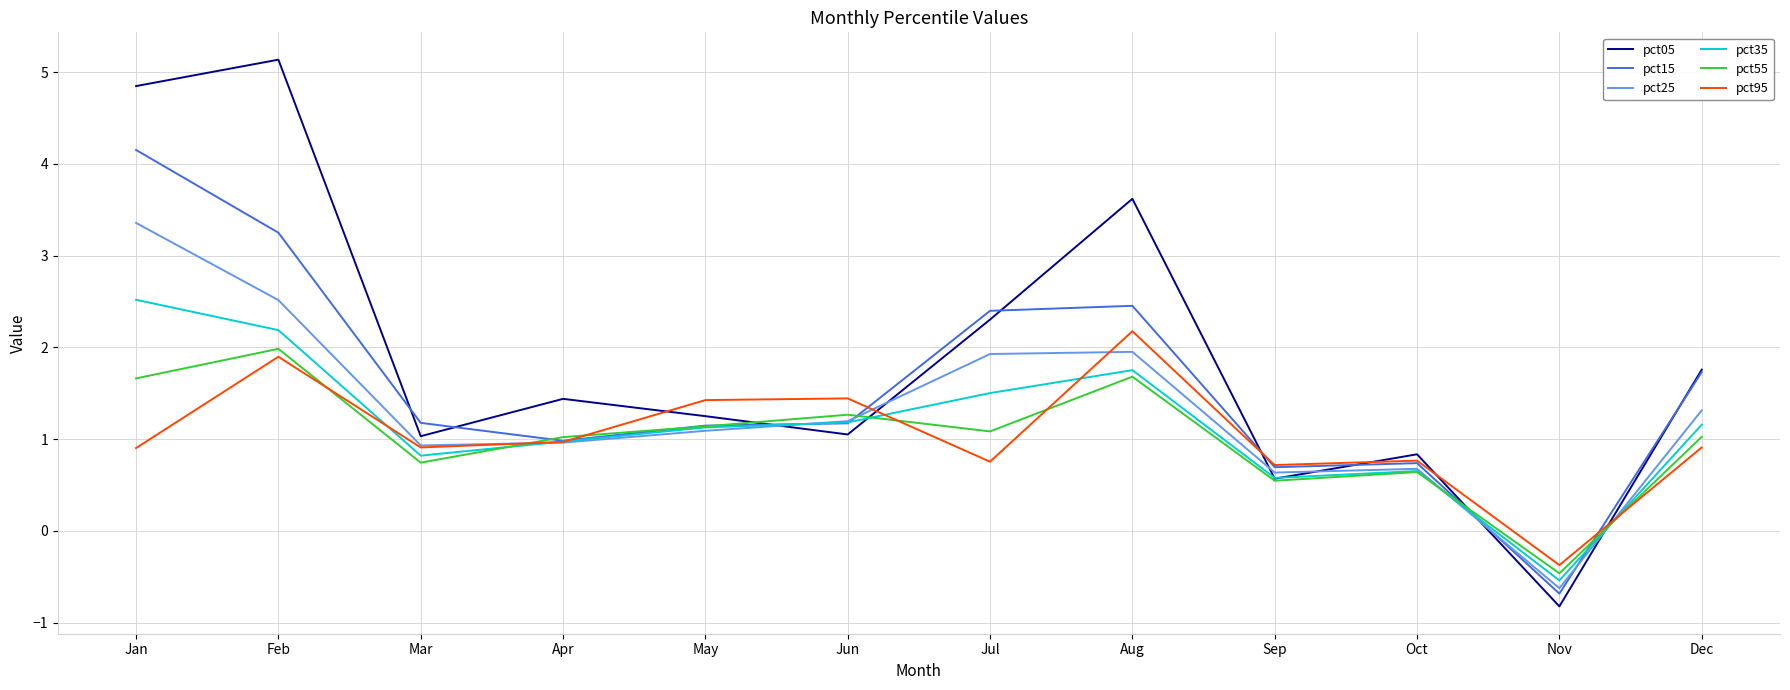

What is the minimum value shown in the chart?

-0.8